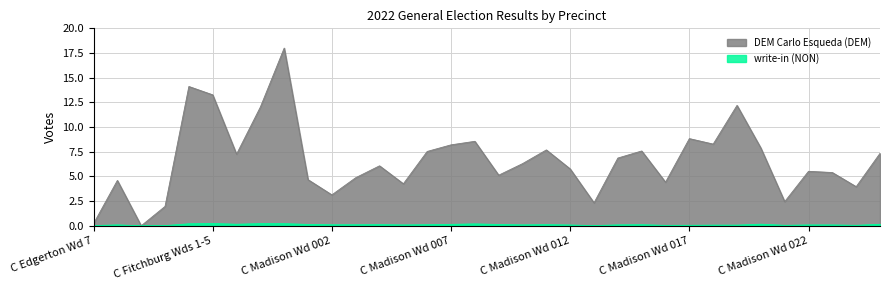

True or false: DEM Carlo Esqueda (DEM) and write-in (NON) intersect in this chart.

False